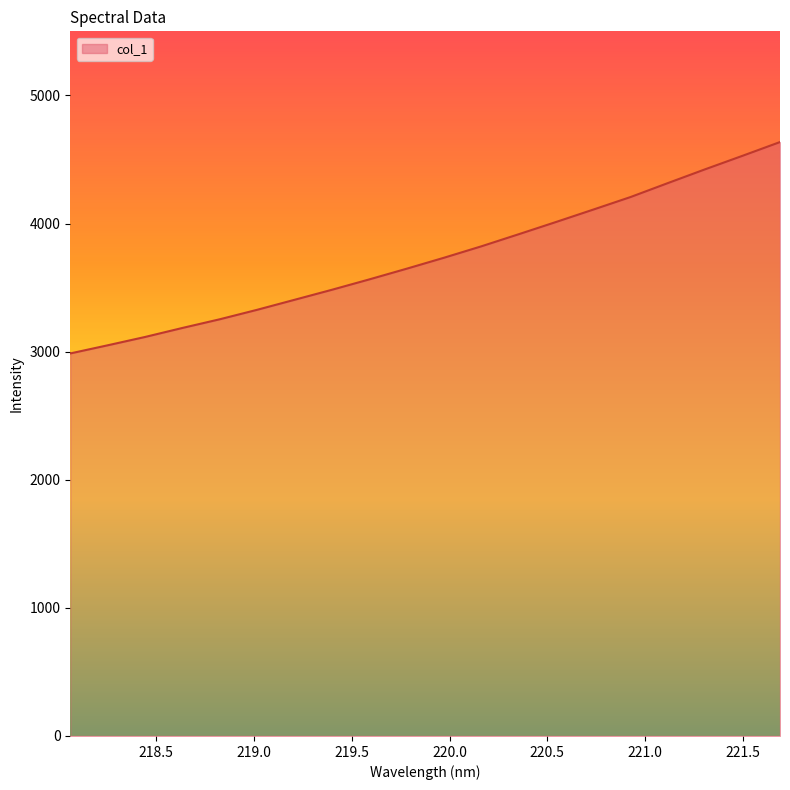

What is the difference between the second highest and second lowest values?

1479.6